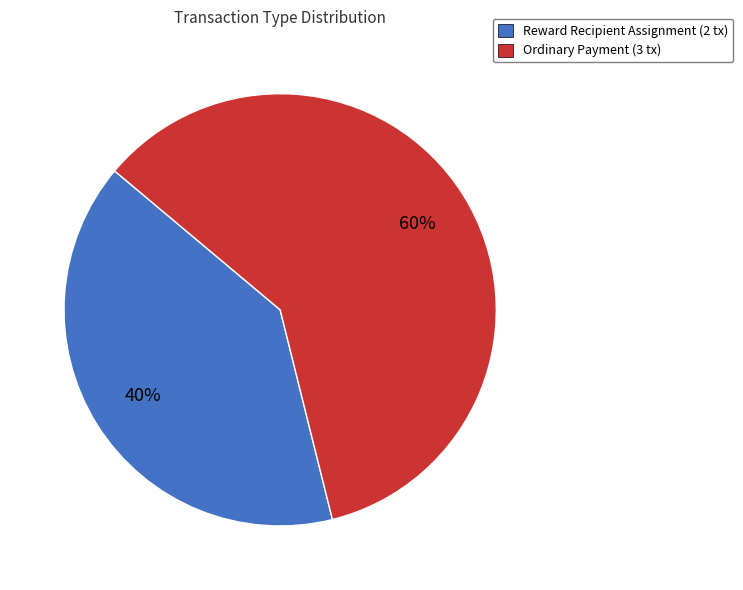

To the nearest percent, what is the average slice percentage?

50%